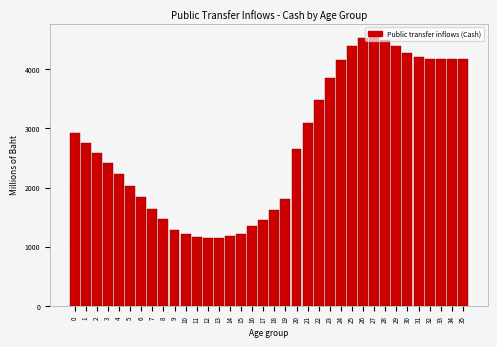

What is the maximum value shown in the chart?

4544.6